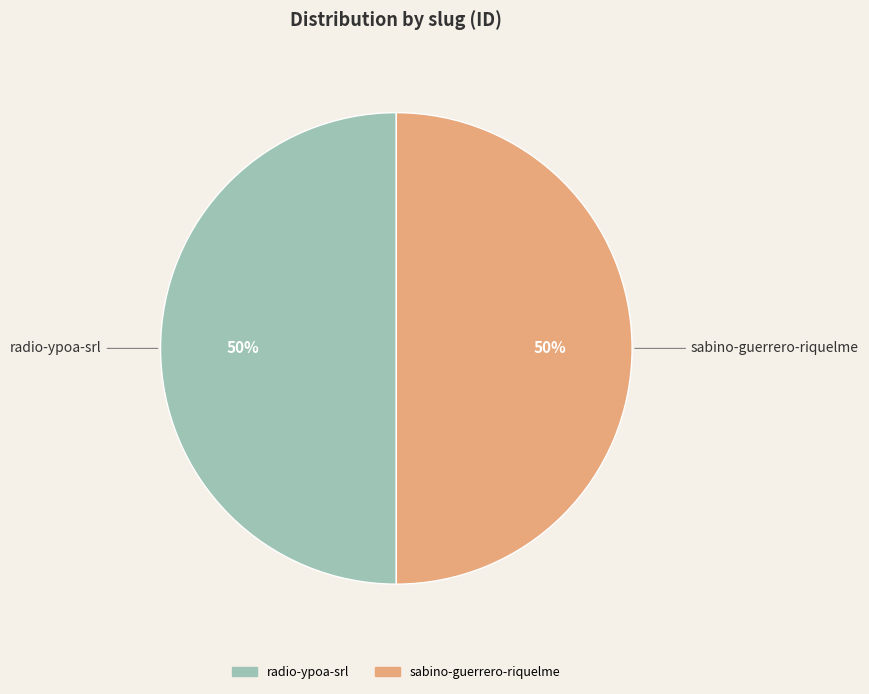

True or false: radio-ypoa-srl accounts for 60% of the total.

False